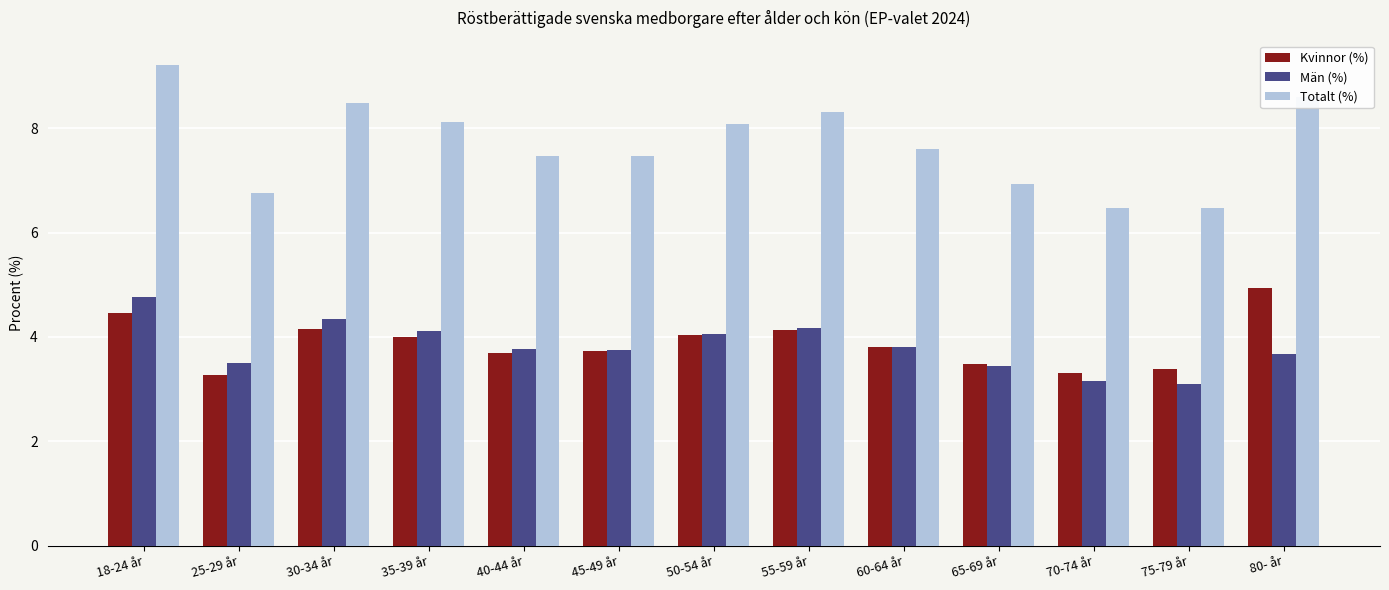

What is the label of the 3rd bar from the right?

70-74 år